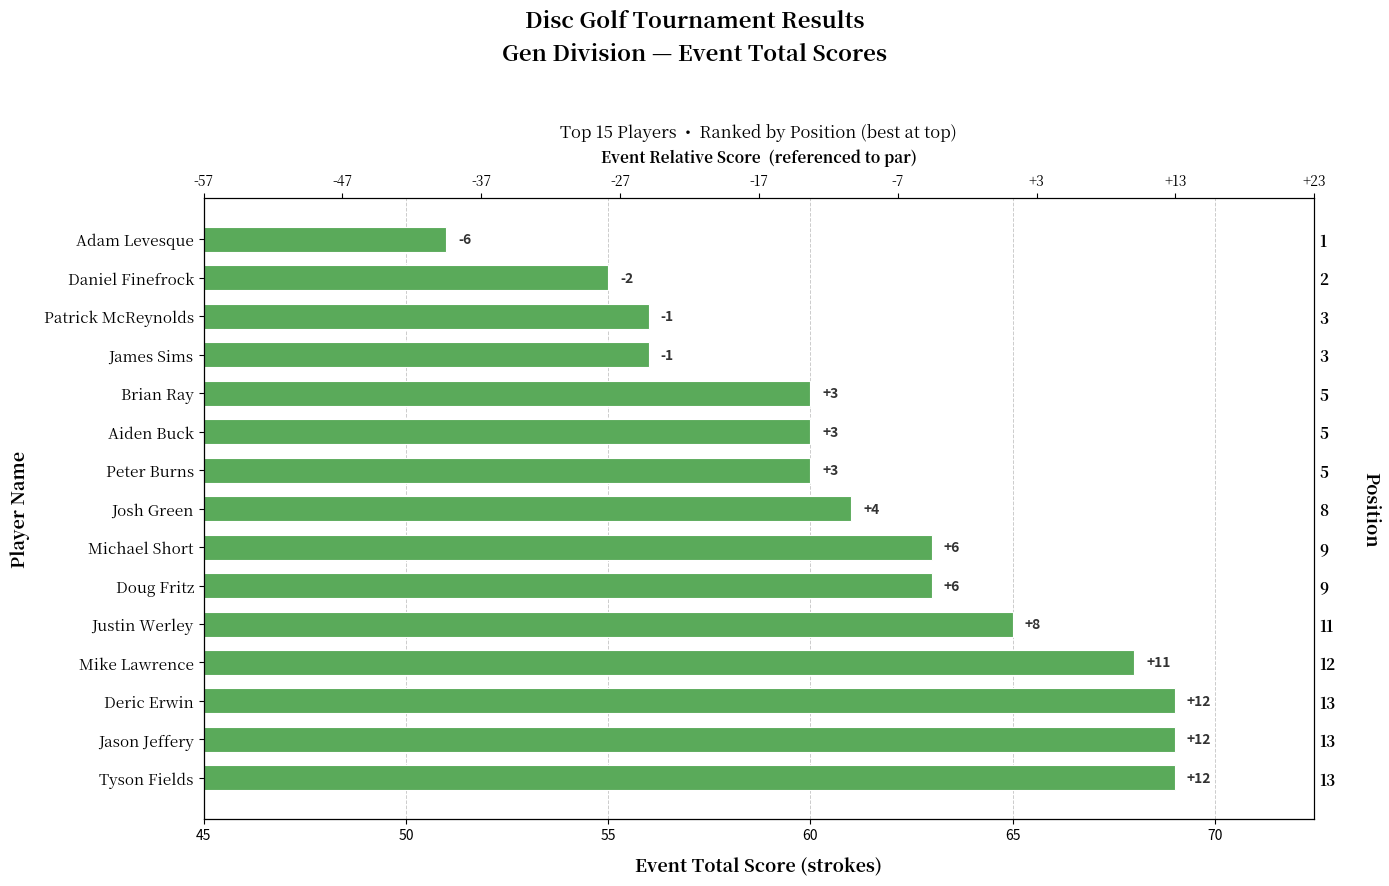

How many data points are less than 61?

7